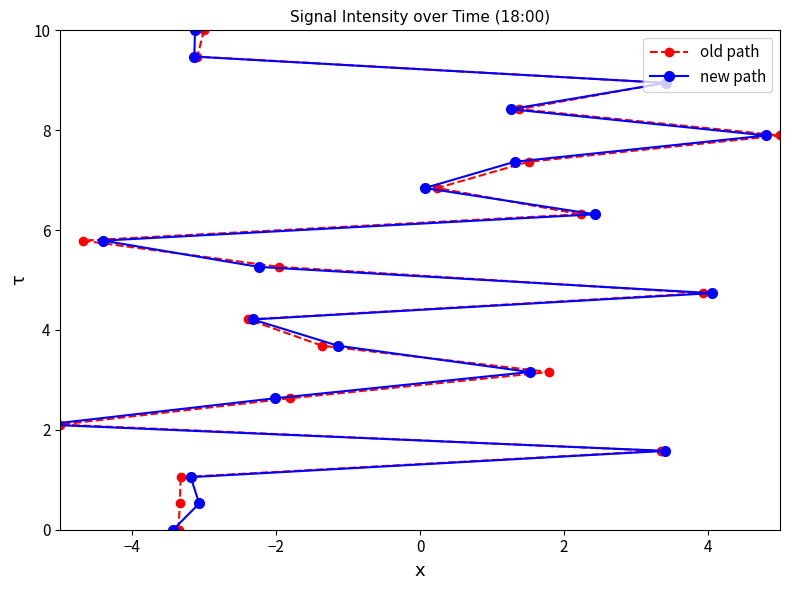

What is the maximum value for old path?

10.0